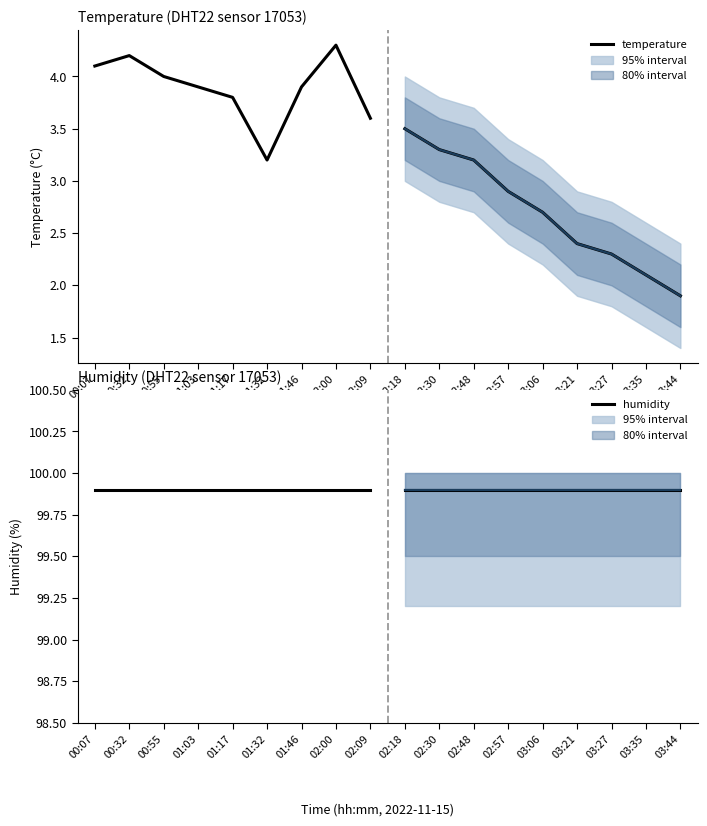

Rank the series at 01:32 from lowest to highest value.

temperature, humidity